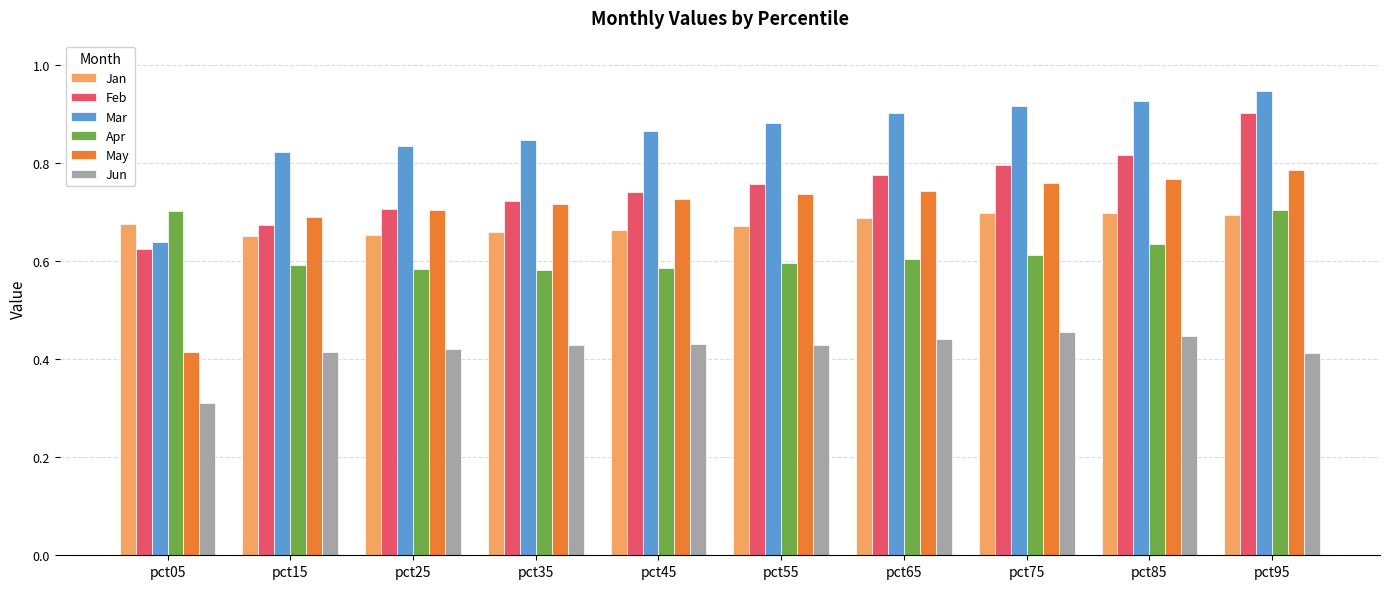

True or false: Mar has a value of 0.8 at pct35.

True